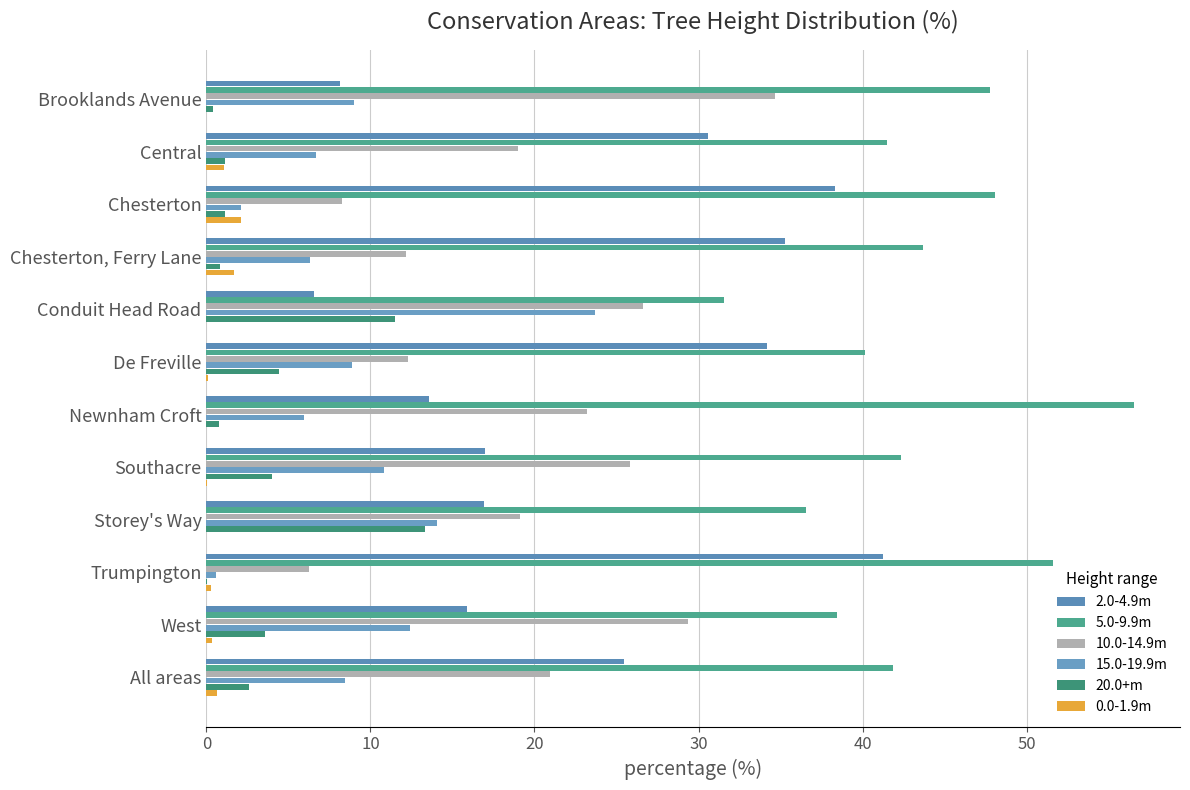

What are all the series names shown in the legend?

2.0-4.9m, 5.0-9.9m, 10.0-14.9m, 15.0-19.9m, 20.0+m, 0.0-1.9m